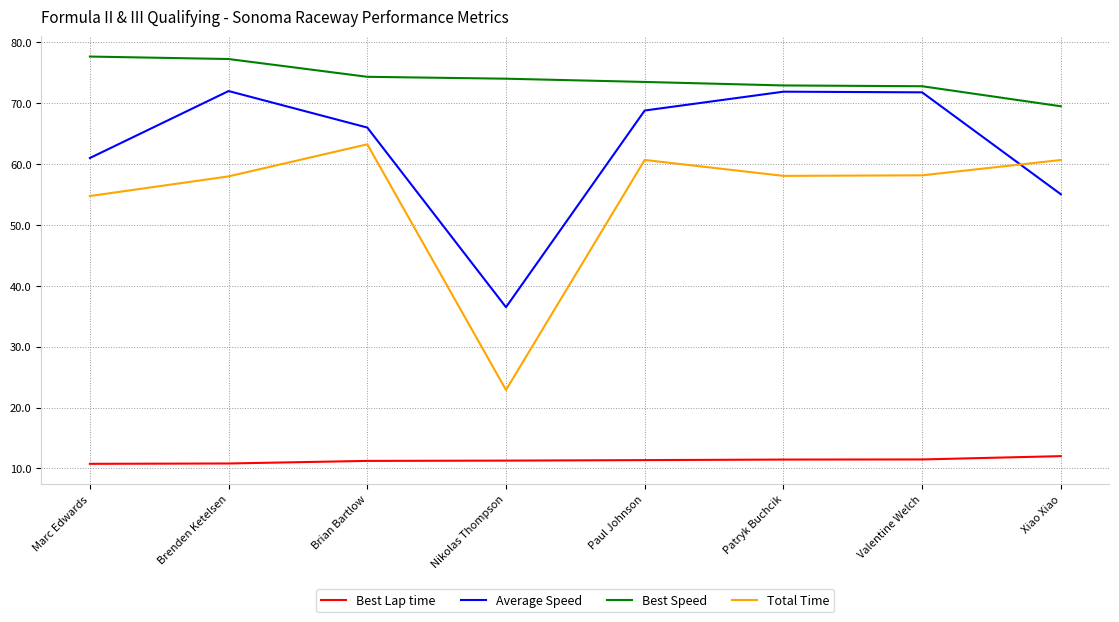

What position from the left is Brian Bartlow?

3